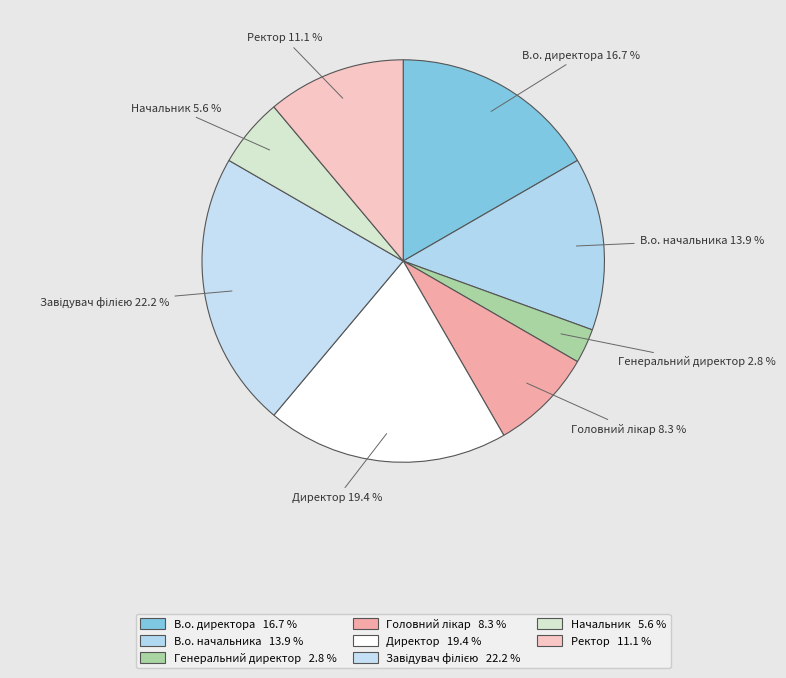

The Завідувач філією slice represents 16% of the pie. True or false?

False